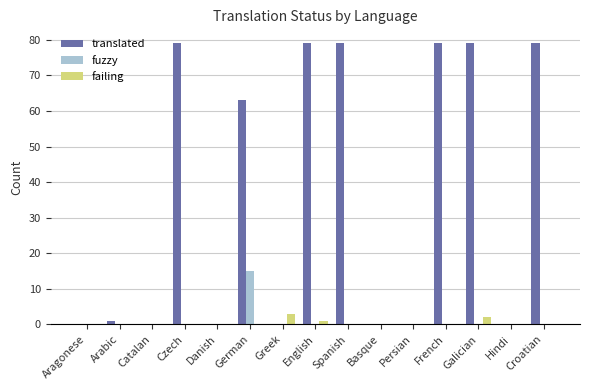

Is the value of fuzzy at Aragonese greater than the value of failing at English?

No